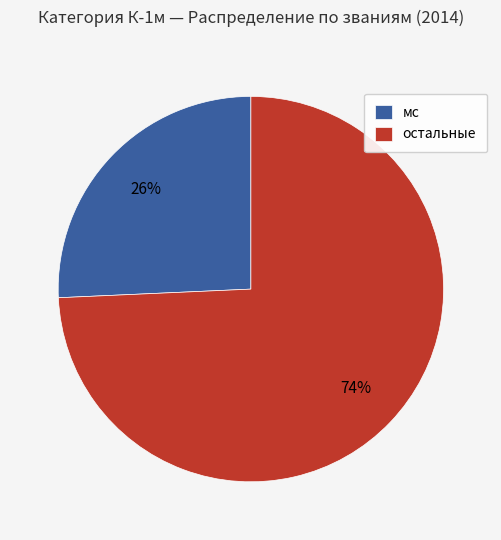

How many slices are in this pie chart?

2